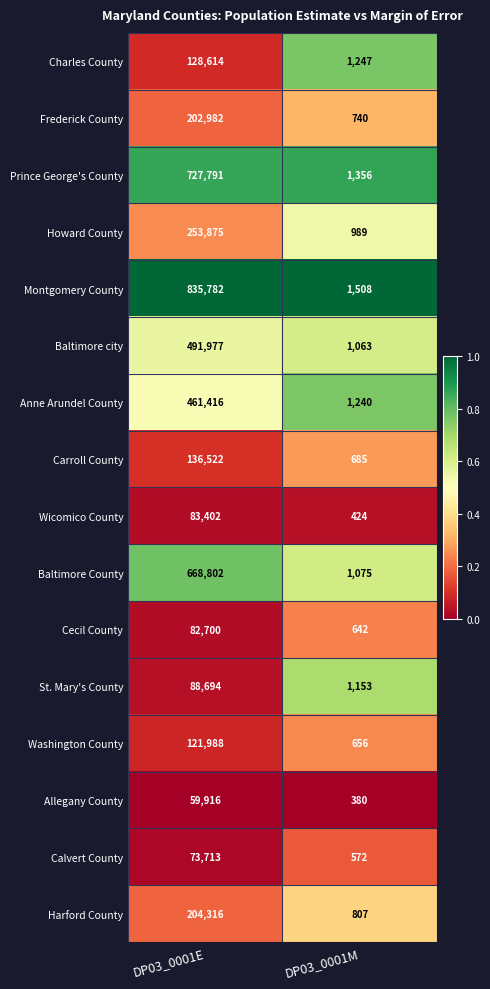

The value of Charles County at DP03_0001E is 71760. True or false?

False